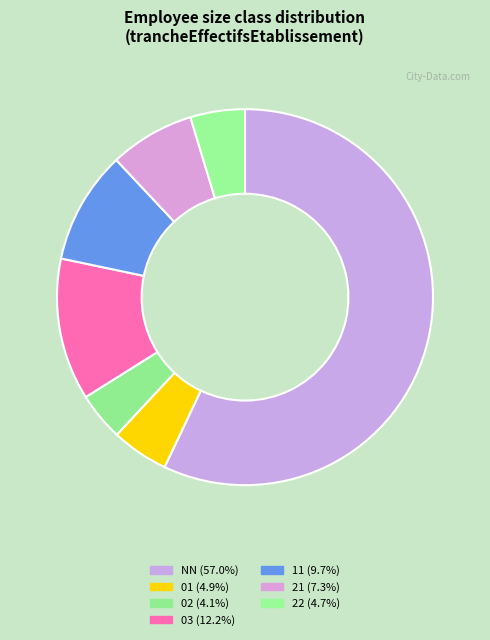

Which category has the smallest portion of the pie?

02